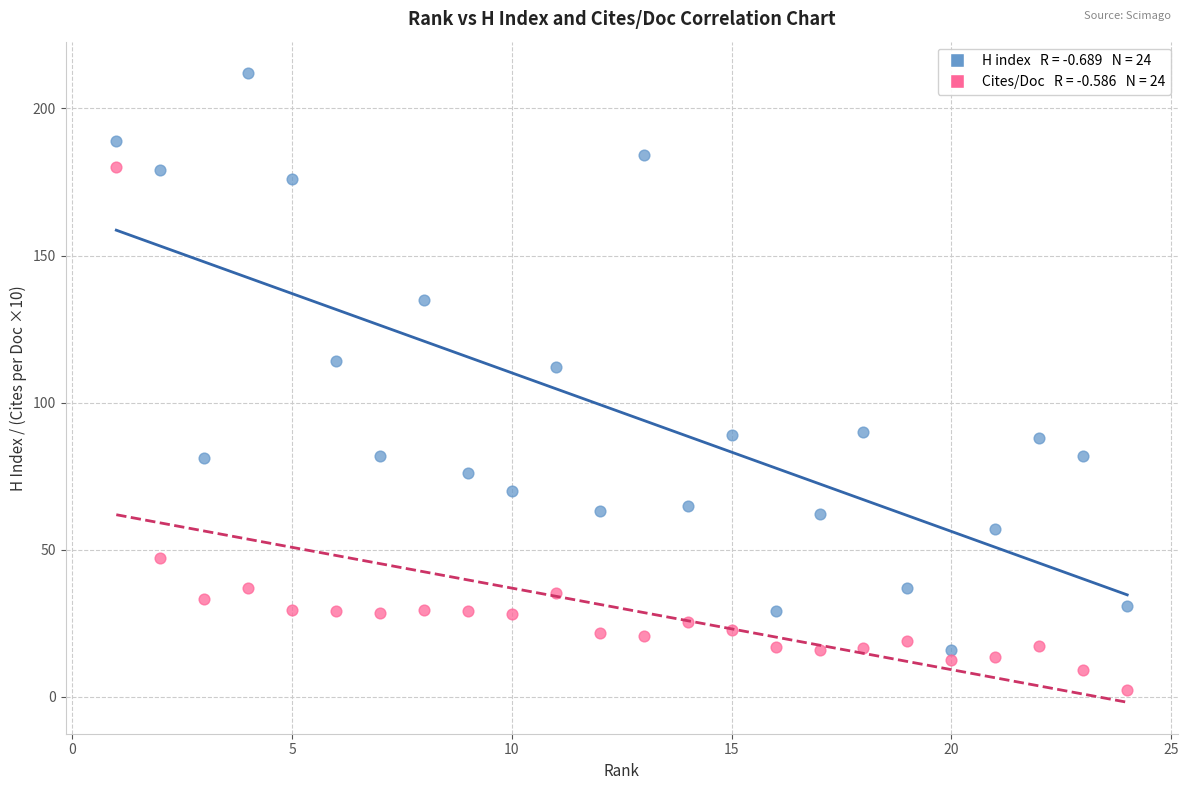

Across all data points, what is the range of X values (max minus min)?

23.0